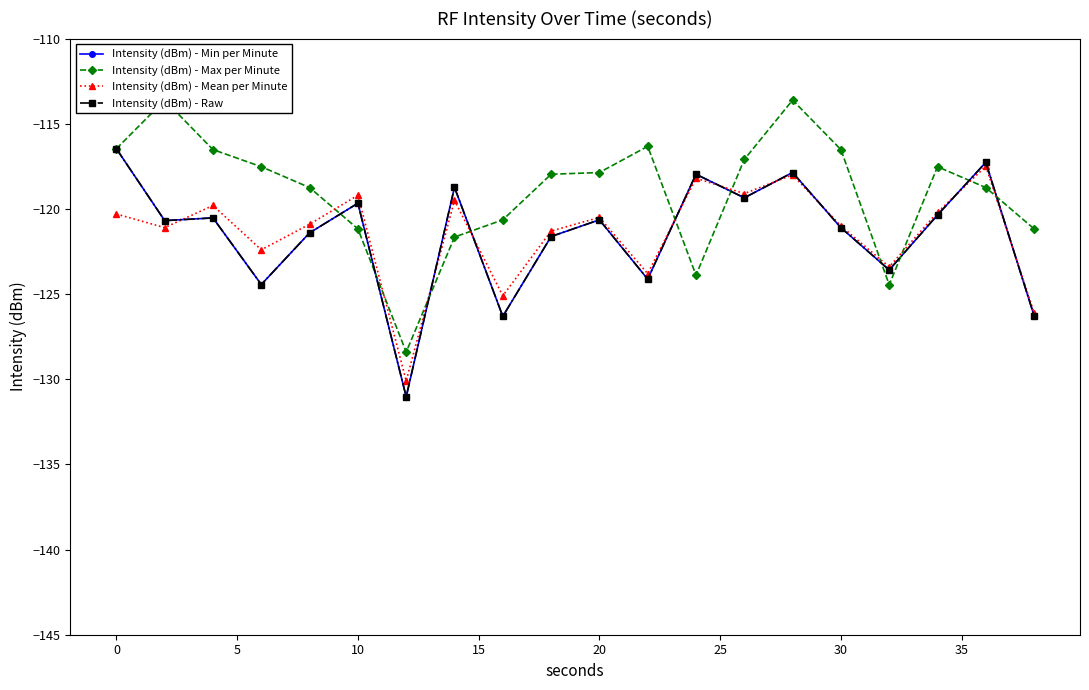

Which series has the largest total across all categories?

Intensity (dBm) - Max per Minute